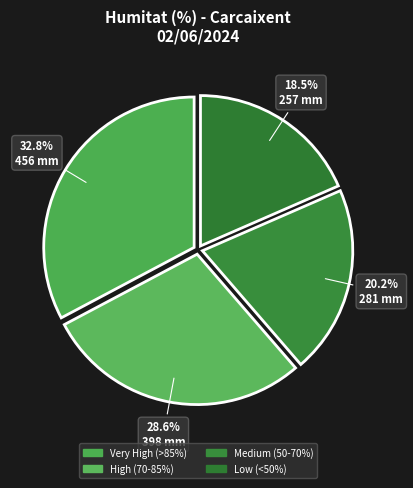

How many slices are in this pie chart?

4